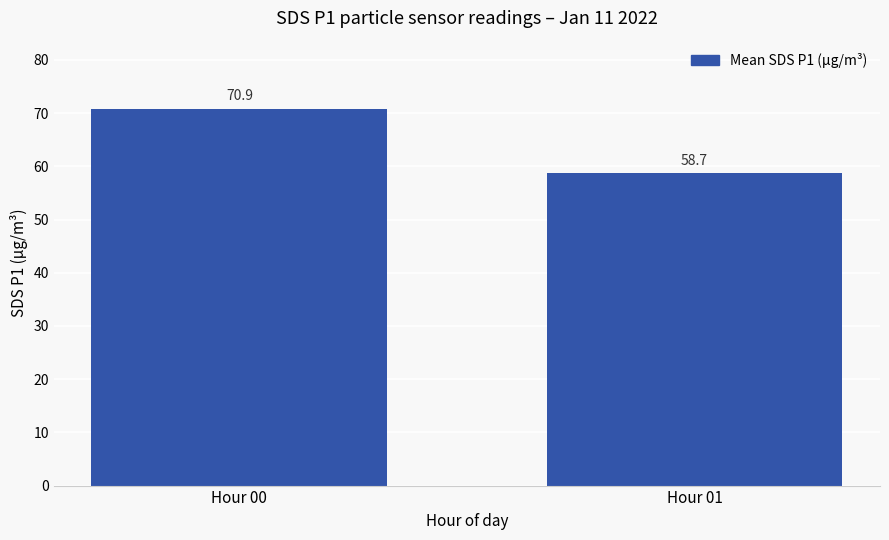

Reading left to right, extract all data points from this chart.

Hour 00=70.9	Hour 01=58.7